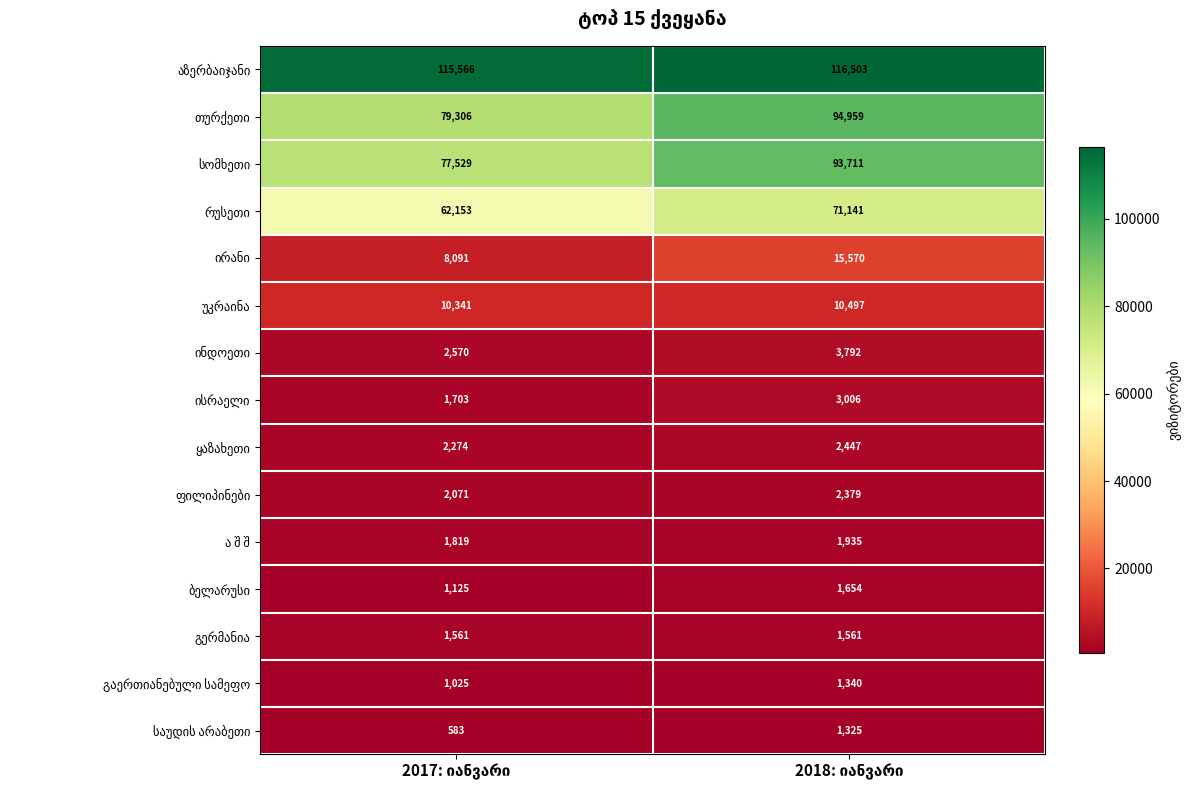

What is the greatest value displayed?

116503